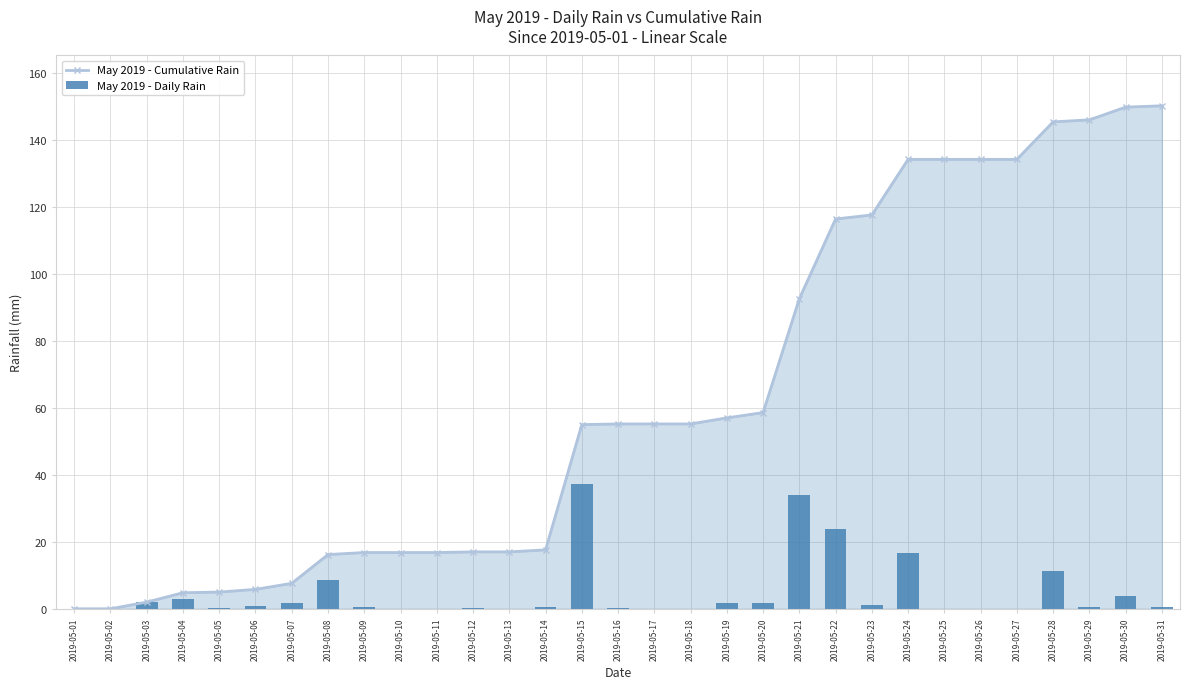

Rank the categories by May 2019 - Daily Rain value from highest to lowest.

2019-05-15, 2019-05-21, 2019-05-22, 2019-05-24, 2019-05-28, 2019-05-08, 2019-05-30, 2019-05-04, 2019-05-03, 2019-05-07, 2019-05-19, 2019-05-20, 2019-05-23, 2019-05-06, 2019-05-09, 2019-05-14, 2019-05-29, 2019-05-31, 2019-05-05, 2019-05-12, 2019-05-16, 2019-05-01, 2019-05-02, 2019-05-10, 2019-05-11, 2019-05-13, 2019-05-17, 2019-05-18, 2019-05-25, 2019-05-26, 2019-05-27